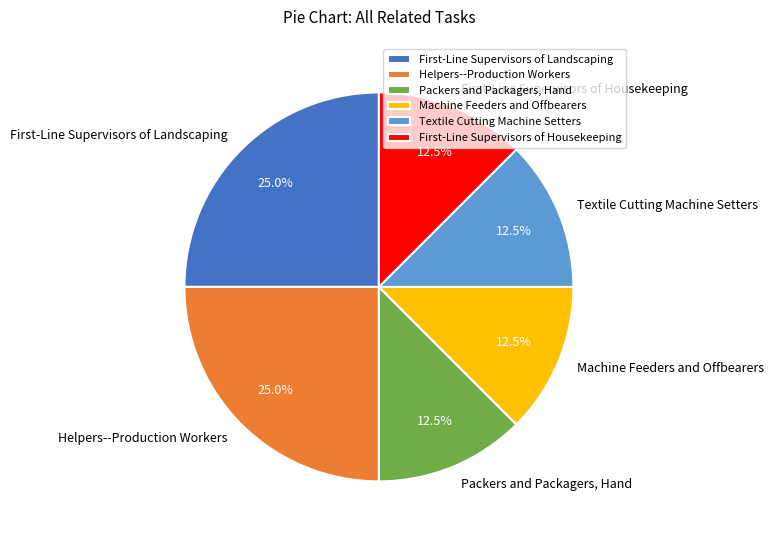

True or false: Packers and Packagers, Hand accounts for 3% of the total.

False